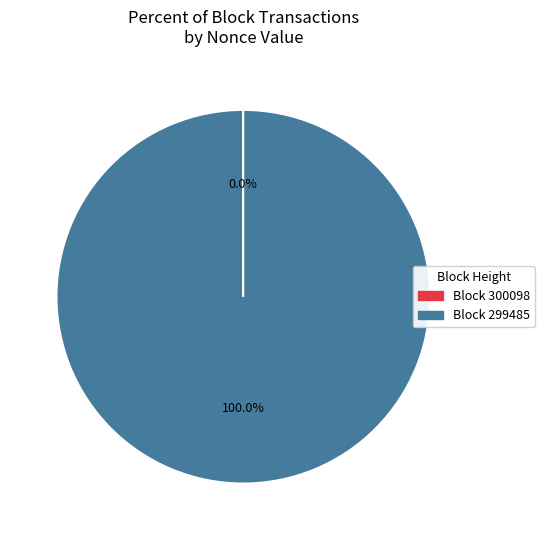

Does any single category account for the majority?

Yes